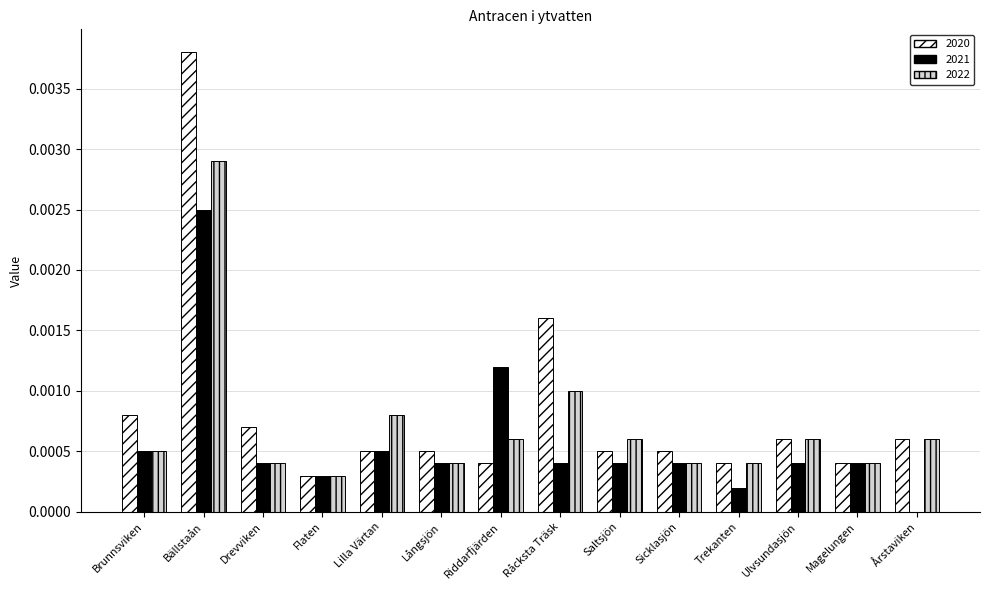

Is it true that 2020 equals 0.0 at Bällstaån?

True